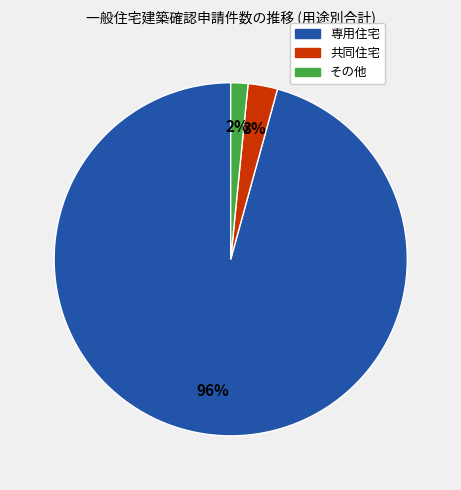

Is there a majority slice in this chart?

Yes